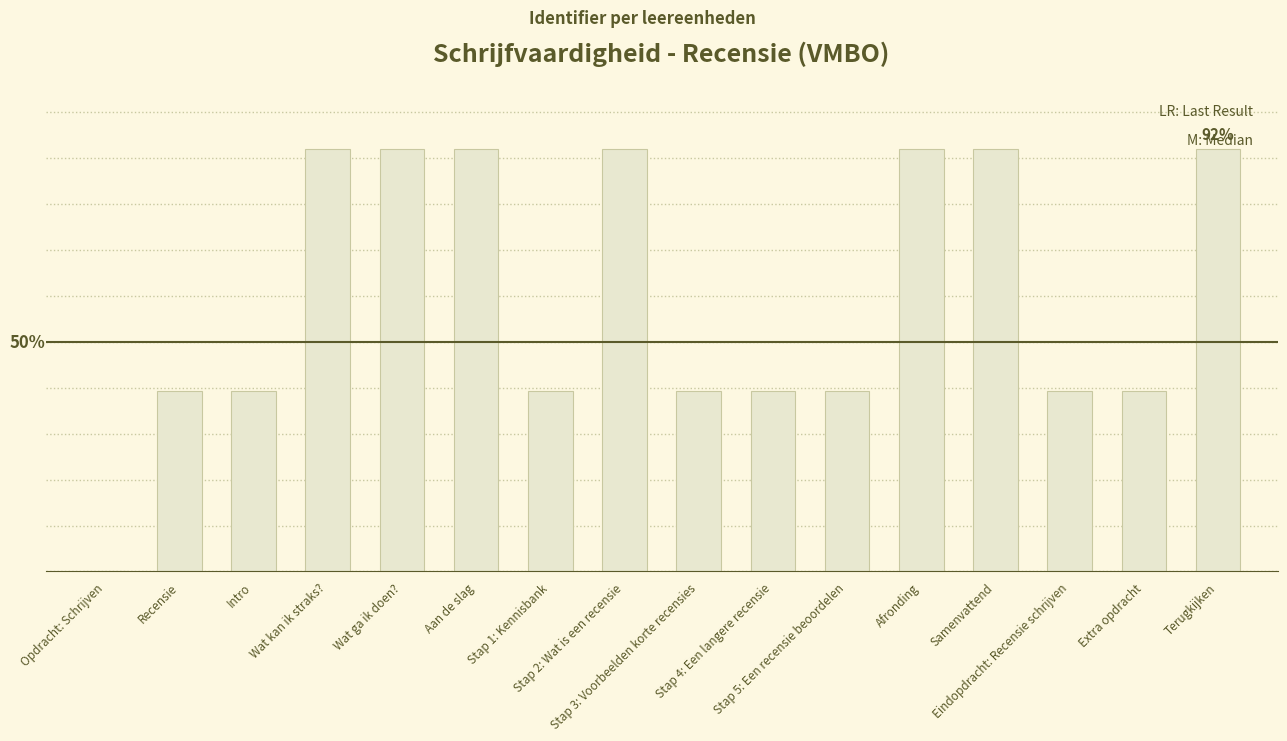

What is the label of the 10th bar from the left?

Stap 4: Een langere recensie